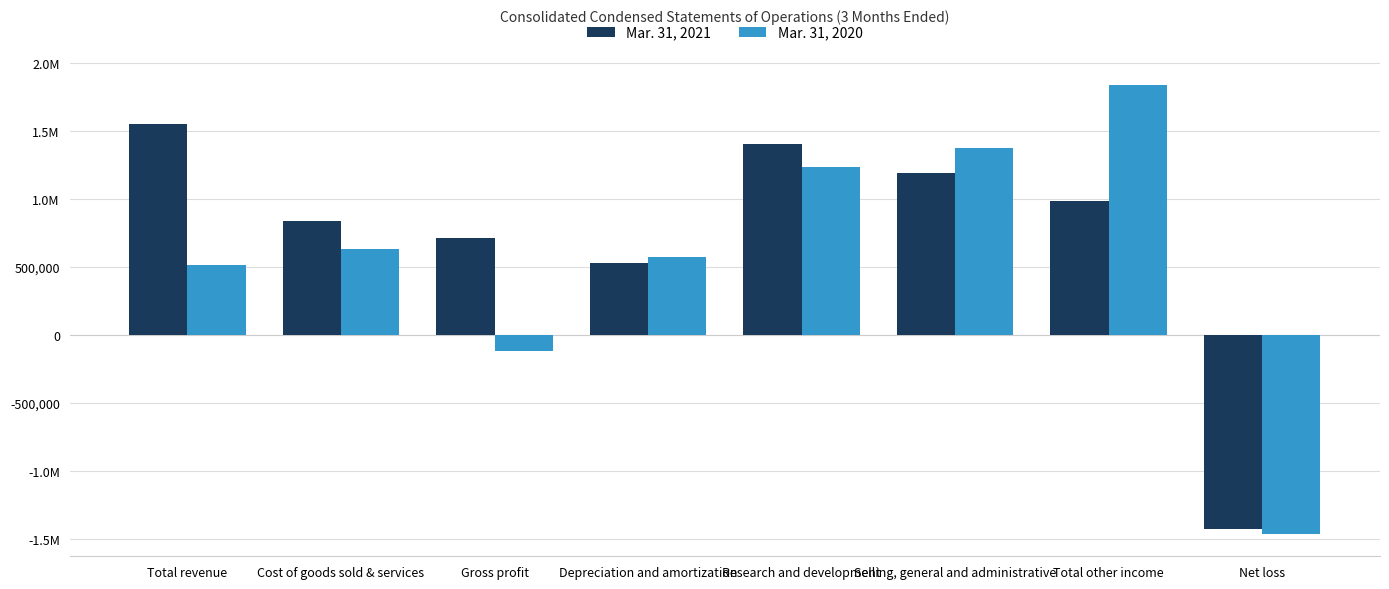

What are all the series names shown in the legend?

Mar. 31, 2021, Mar. 31, 2020